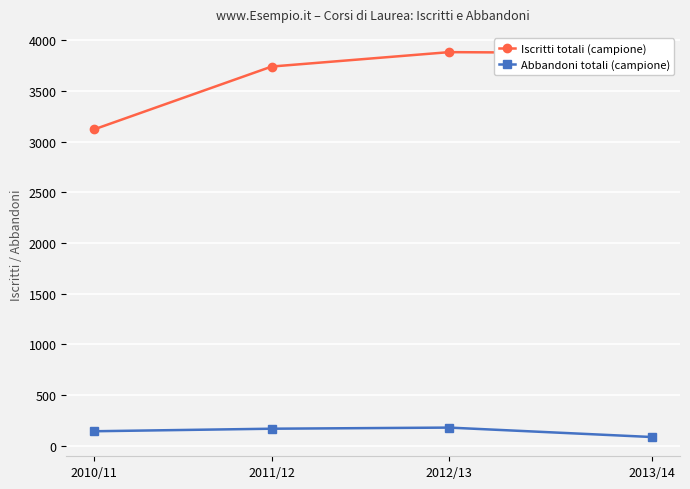

How many Abbandoni totali (campione) values are between 145 and 181?

3